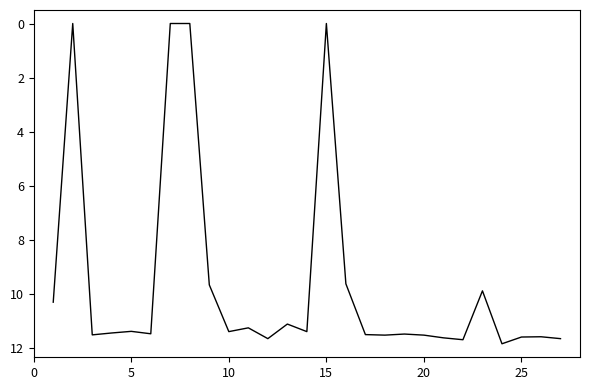

What is the difference between the maximum and minimum values?

11.9